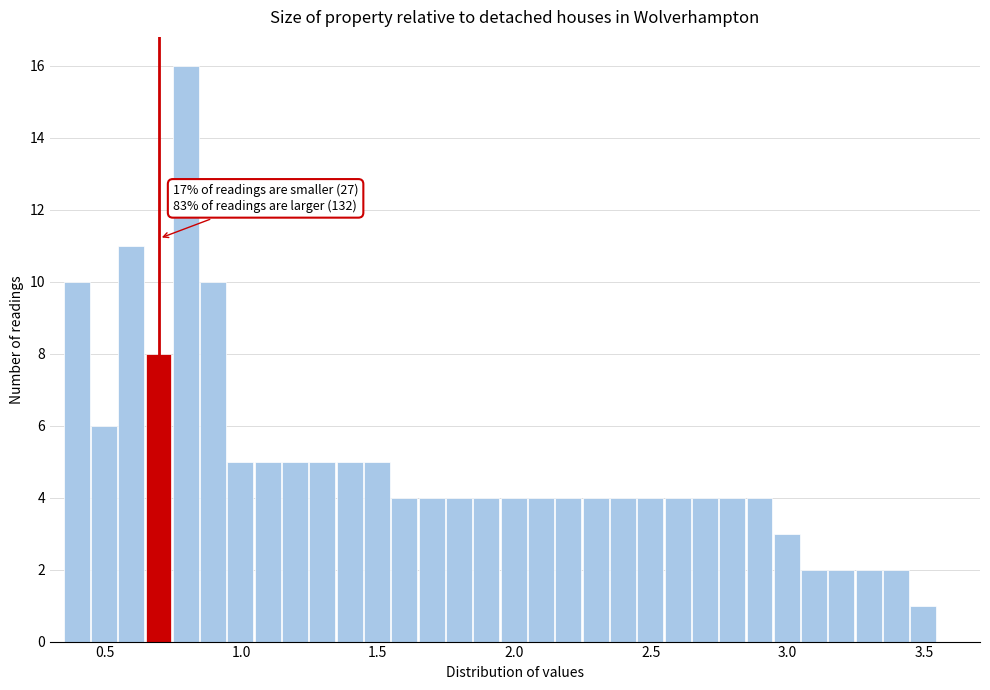

Around what value on the x-axis is the tallest bar? Give the approximate position of its centre, as read against the axis.

0.80